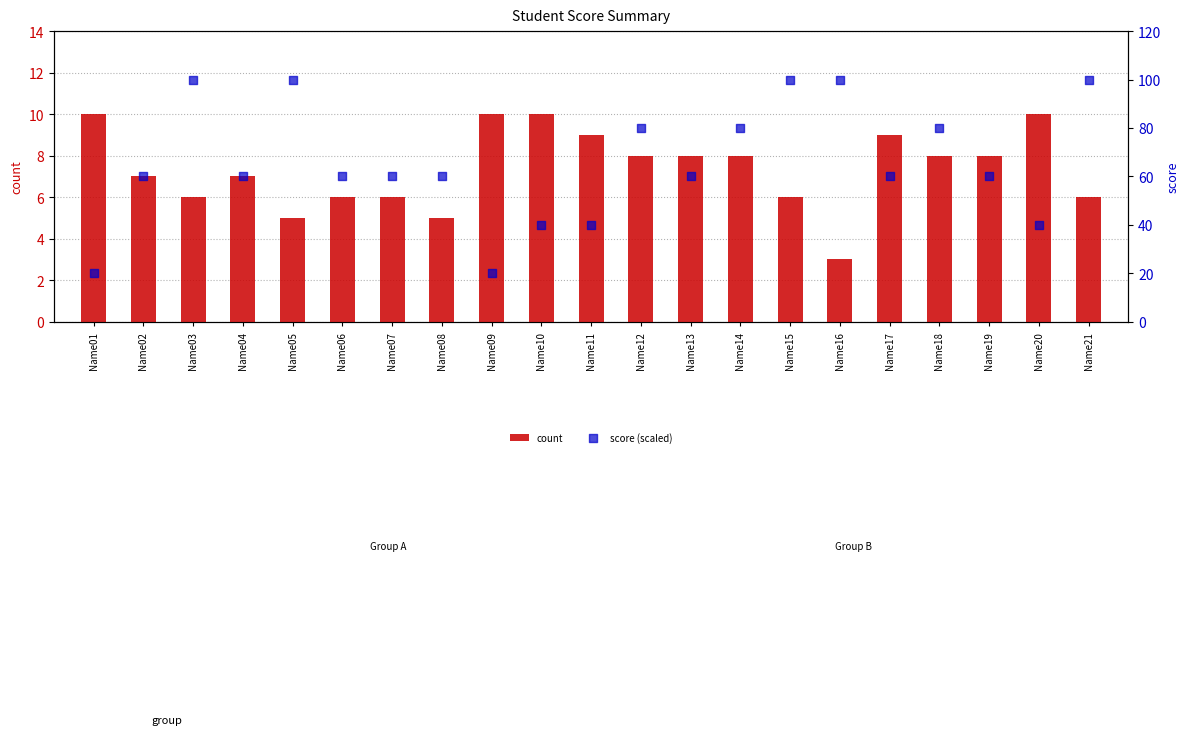

Is the value of score (scaled) at Name20 greater than the value of count at Name21?

Yes